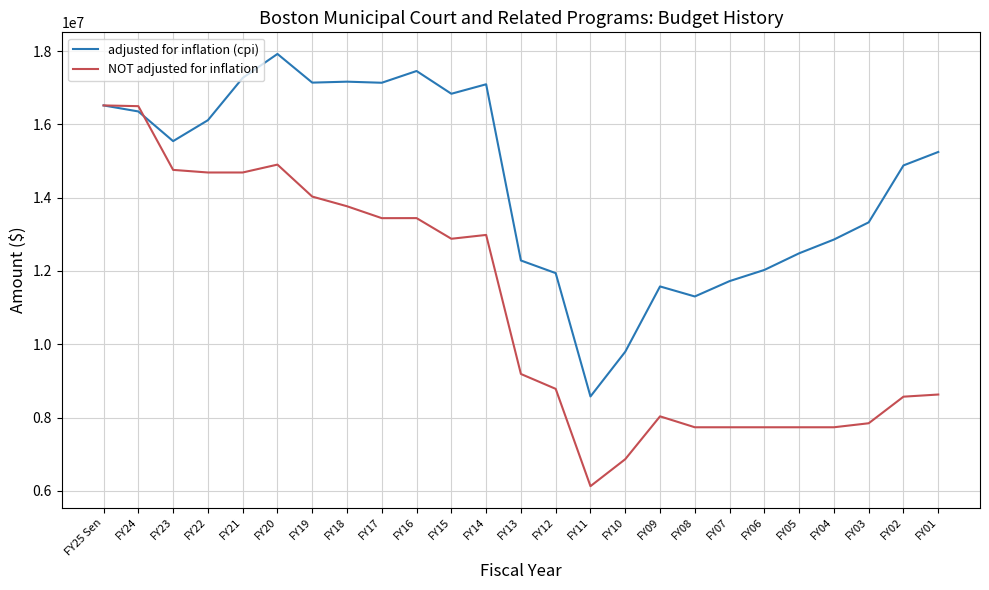

Where is the first local maximum for adjusted for inflation (cpi)?

FY20